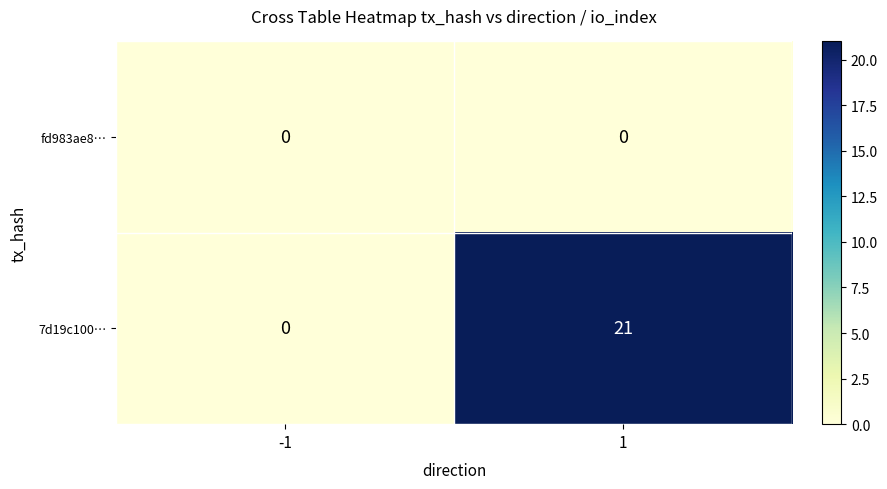

What is the total value across all series at 1?

21